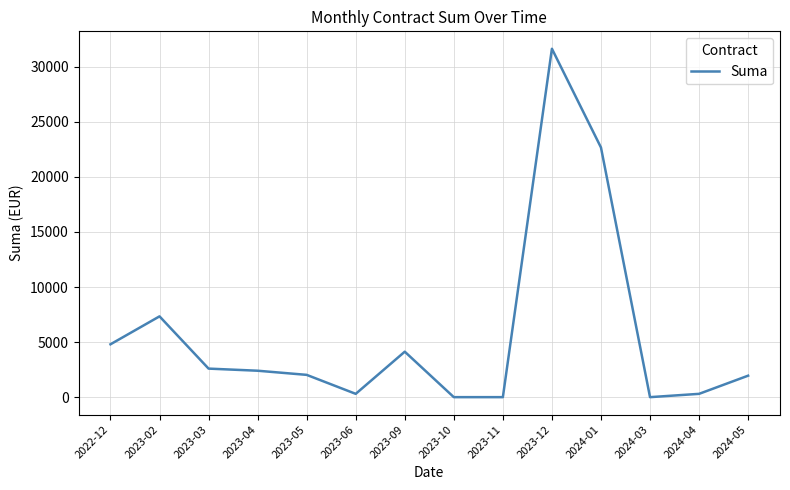

What position from the right is 2023-12?

5